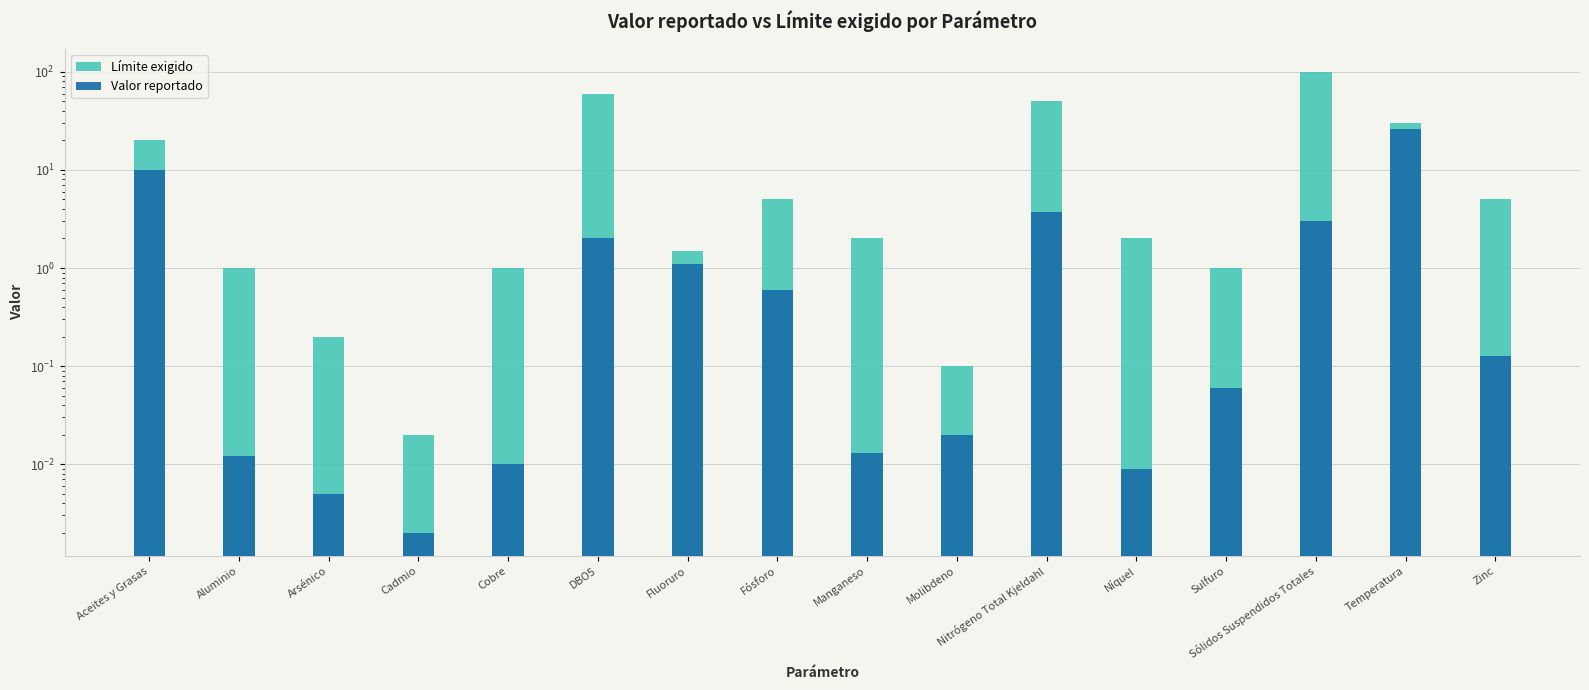

What is the sum of all Límite exigido values?

278.8